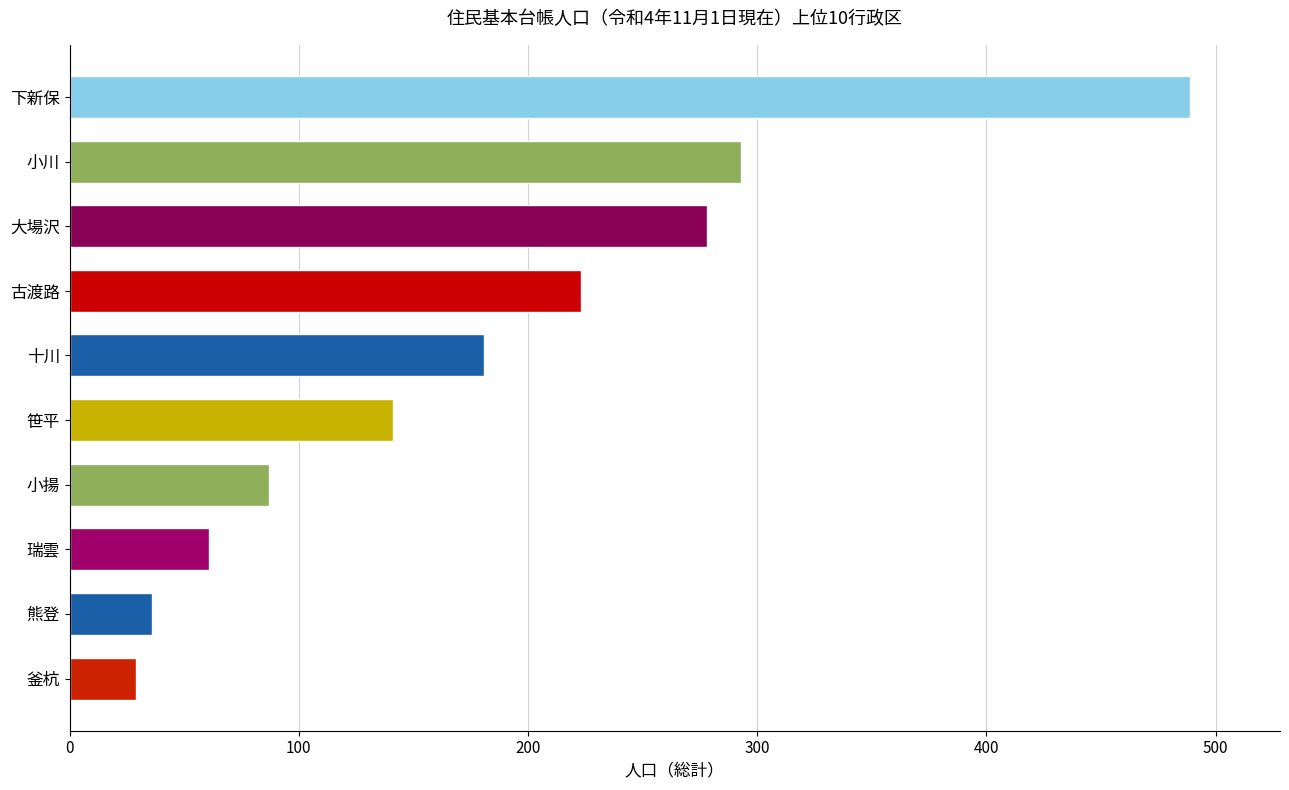

Reading top to bottom, extract all data points from this chart.

下新保=489	小川=293	大場沢=278	古渡路=223	十川=181	笹平=141	小揚=87	瑞雲=61	熊登=36	釜杭=29